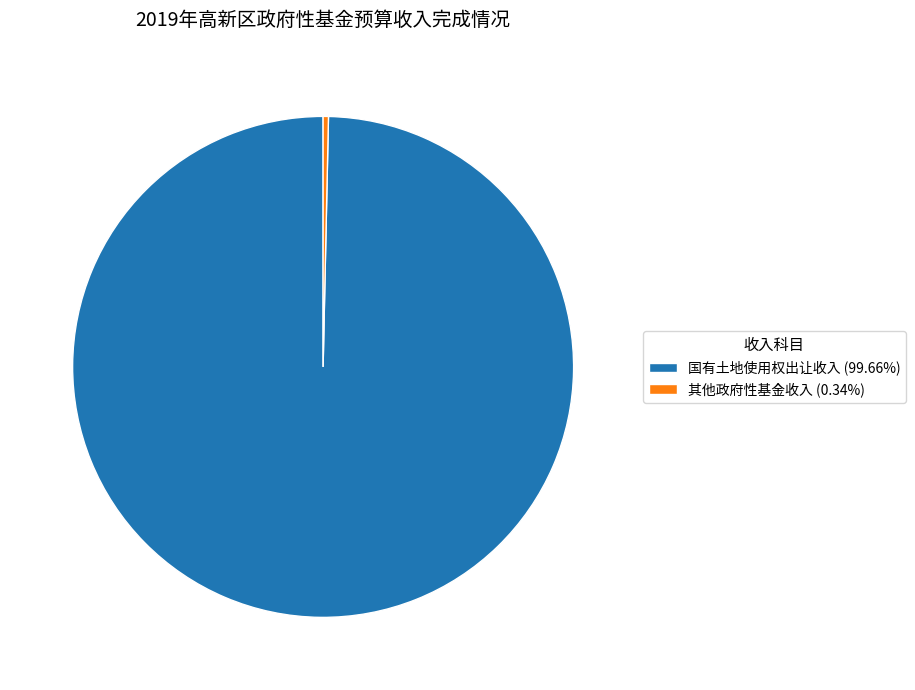

Rank the categories by value from lowest to highest.

其他政府性基金收入, 国有土地使用权出让收入